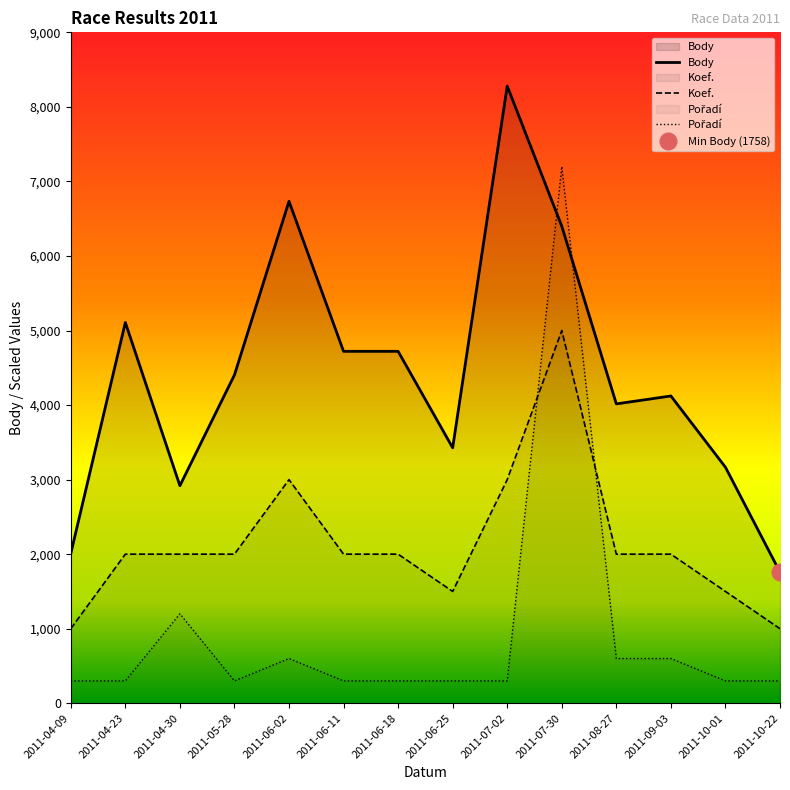

At which label is Body closest to 5018?

2011-04-23